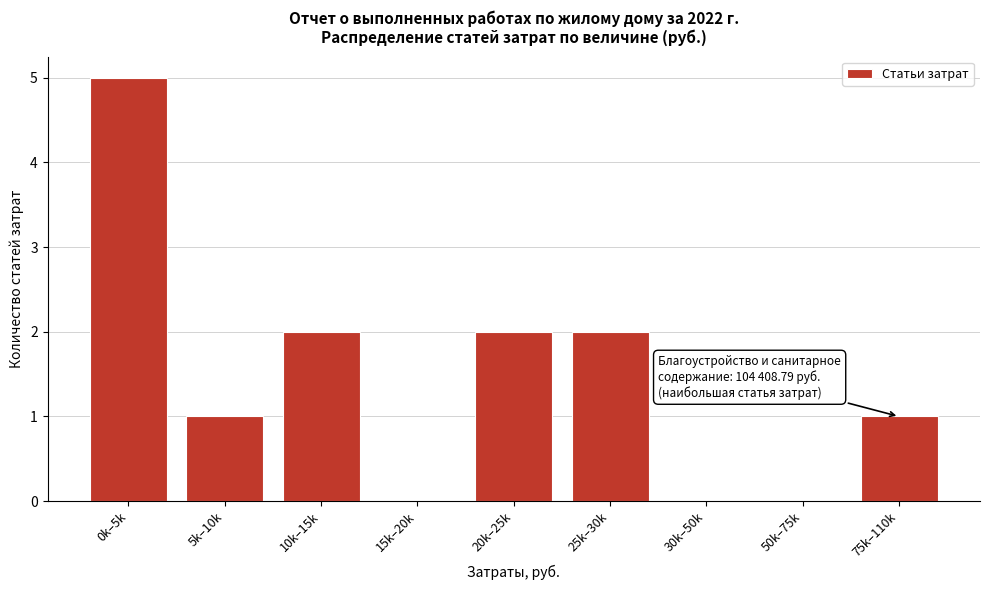

Reading left to right, transcribe all the data shown in this chart.

0k–5k=5	5k–10k=1	10k–15k=2	15k–20k=0	20k–25k=2	25k–30k=2	30k–50k=0	50k–75k=0	75k–110k=1